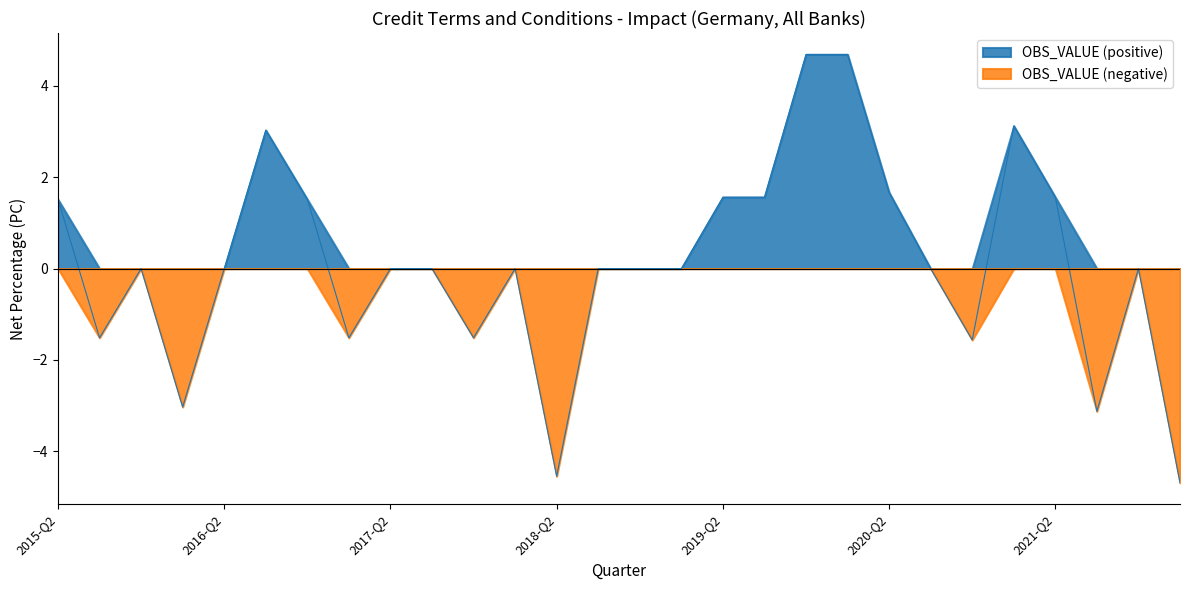

Rank the categories by value from highest to lowest.

2019-Q4, 2020-Q1, 2021-Q1, 2016-Q3, 2020-Q2, 2019-Q2, 2019-Q3, 2021-Q2, 2015-Q2, 2016-Q4, 2015-Q4, 2016-Q2, 2017-Q2, 2017-Q3, 2018-Q1, 2018-Q3, 2018-Q4, 2019-Q1, 2020-Q3, 2021-Q4, 2015-Q3, 2017-Q1, 2017-Q4, 2020-Q4, 2016-Q1, 2021-Q3, 2018-Q2, 2022-Q1